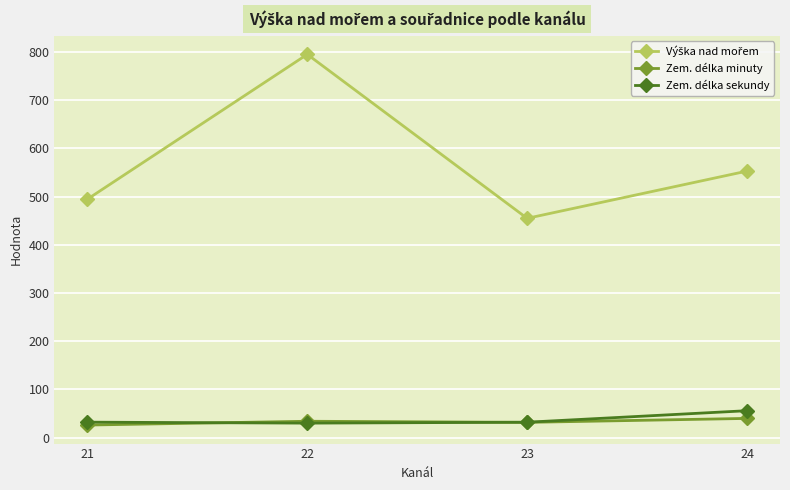

What is the total value across all series at 21?

553.2